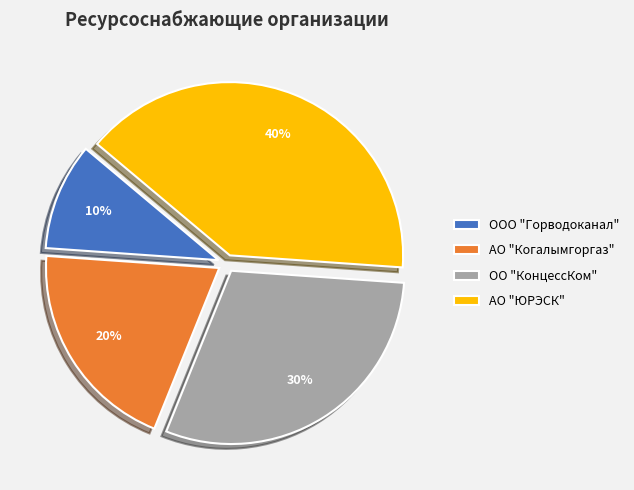

The ОО "КонцессКом" slice represents 30% of the pie. True or false?

True